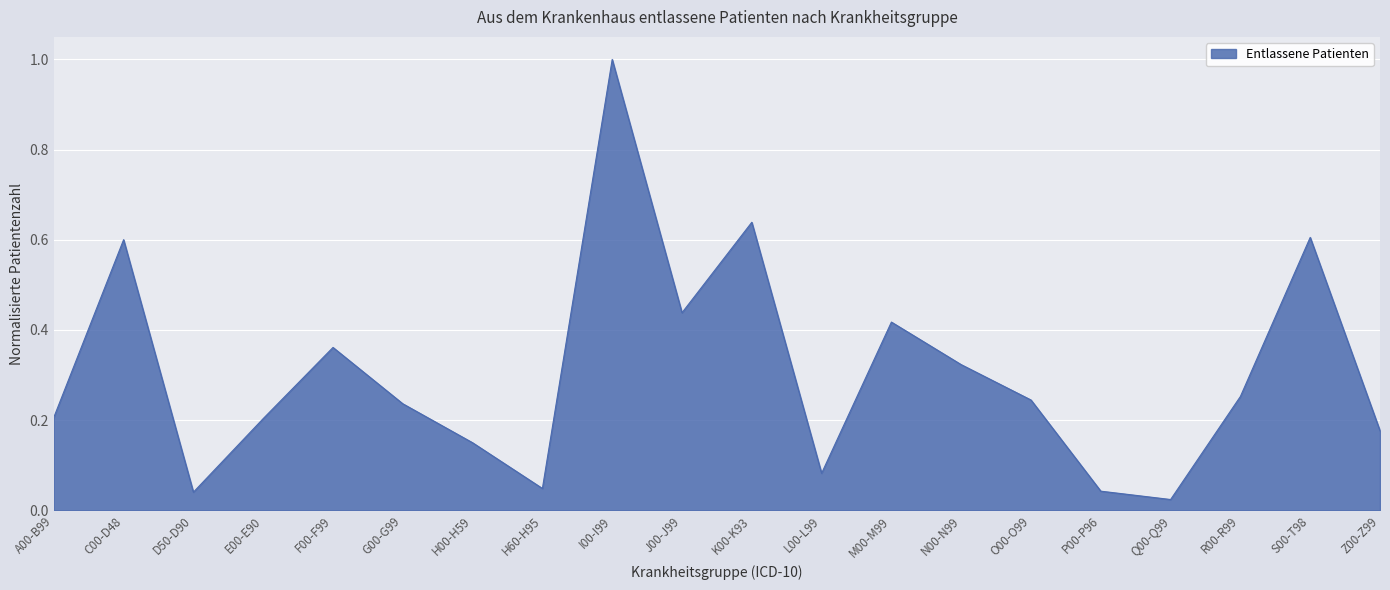

Where is the first local minimum?

D50-D90